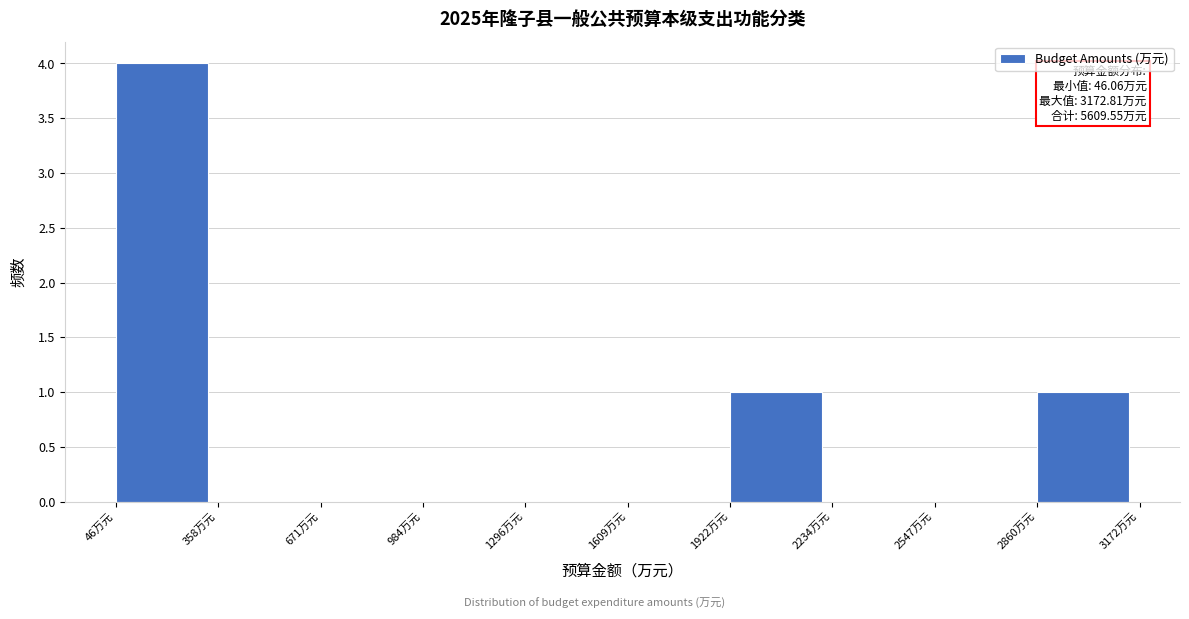

Which range on the x-axis has the tallest bar?

50 to 350